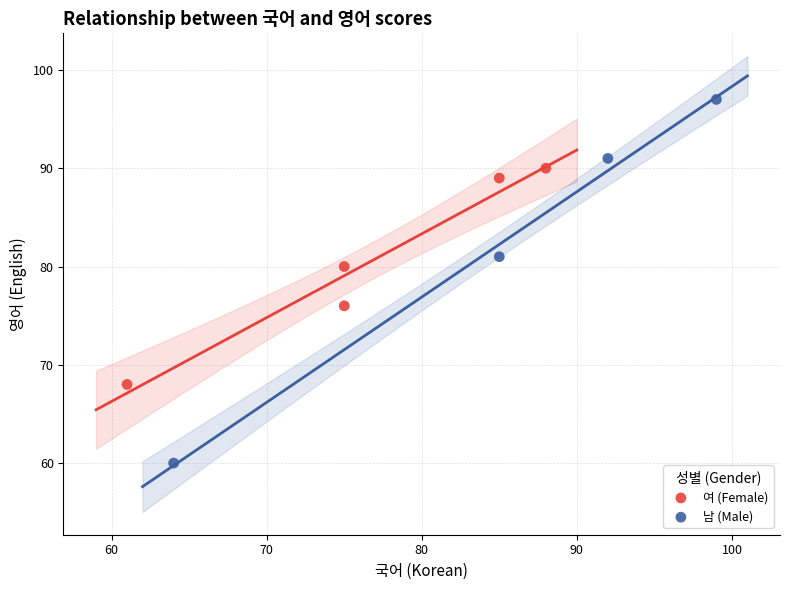

Which series has the widest spread of Y values?

남 (Male)